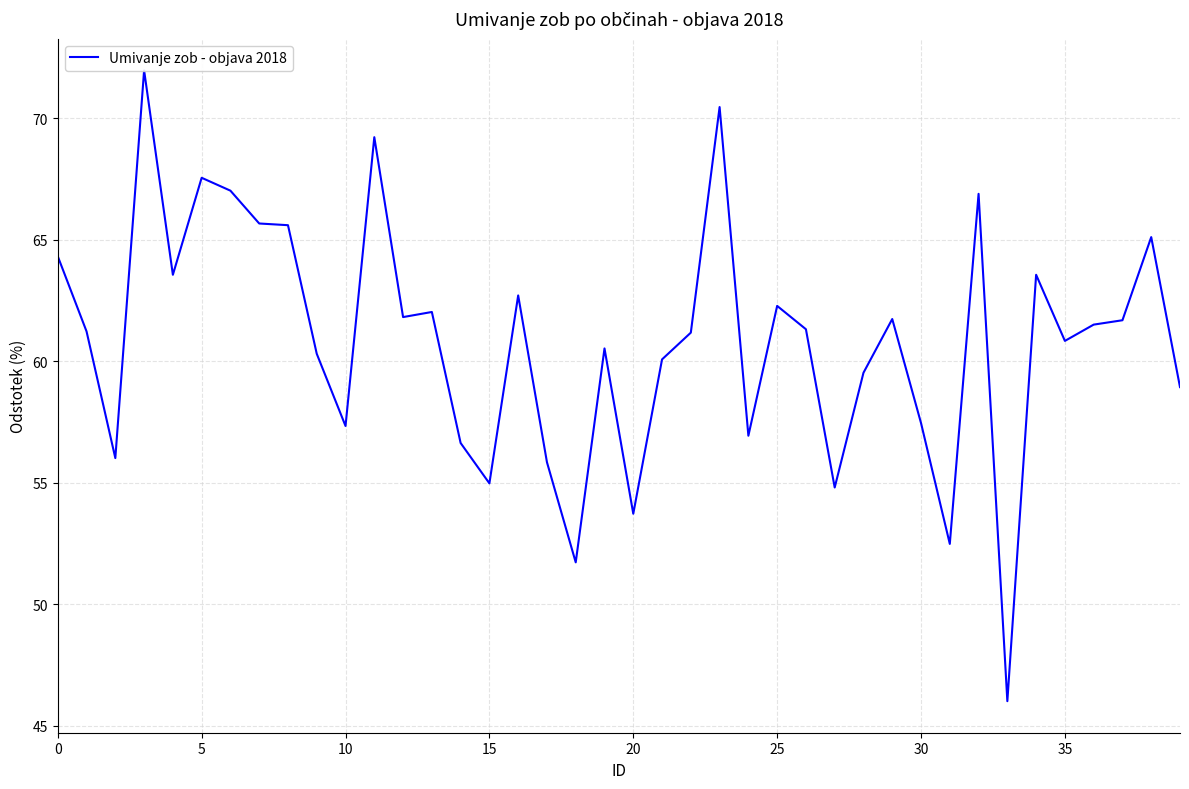

How many points are higher than both their immediate neighbors (excluding endpoints)?

12